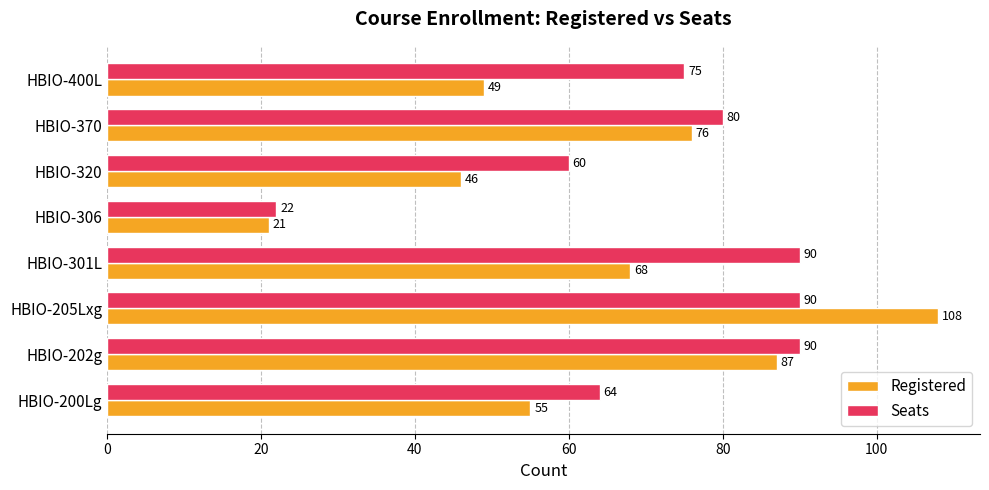

Is the value of Seats at HBIO-400L greater than the value of Registered at HBIO-400L?

Yes